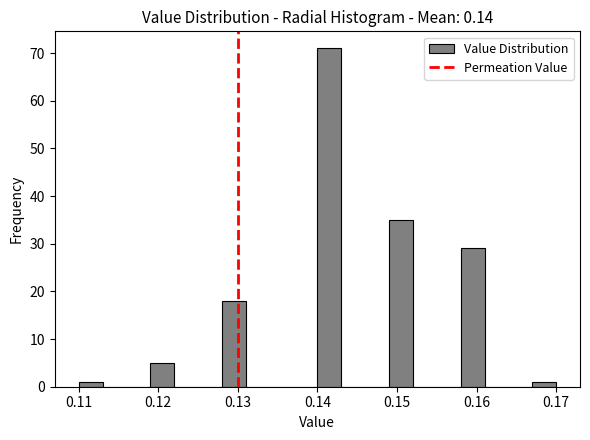

Around what value on the x-axis is the tallest bar? Give the approximate position of its centre, as read against the axis.

0.142